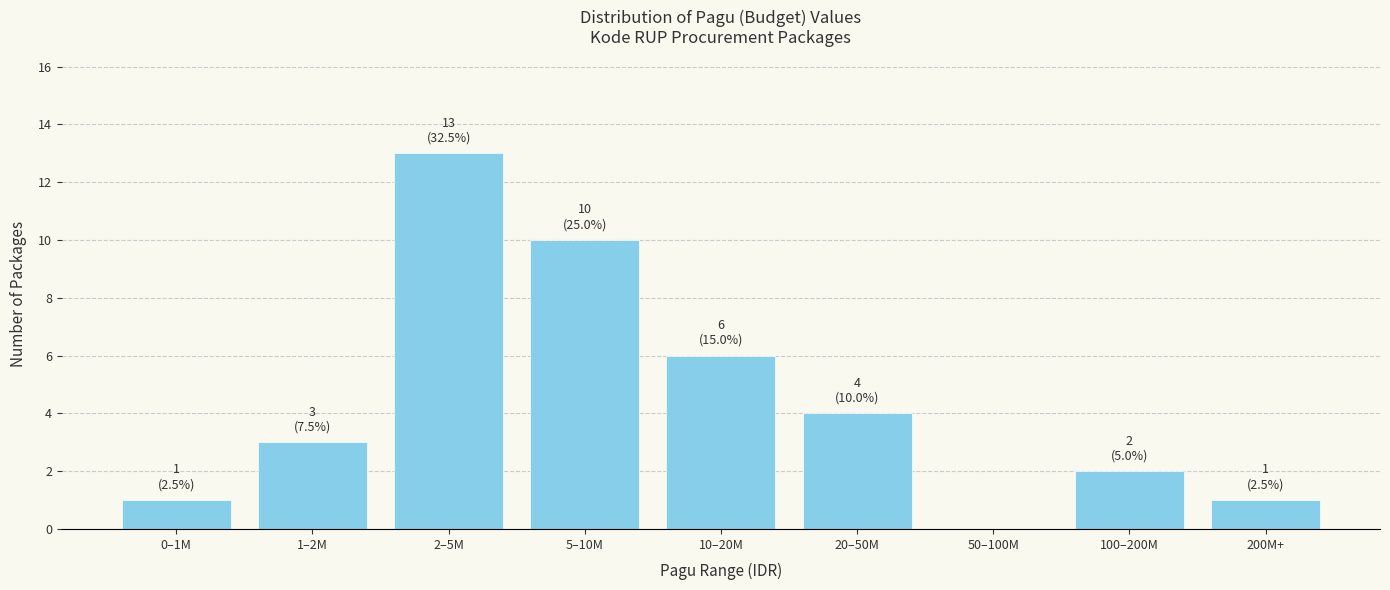

Reading left to right, what are all the values shown in this chart?

0–1M=1	1–2M=3	2–5M=13	5–10M=10	10–20M=6	20–50M=4	50–100M=0	100–200M=2	200M+=1